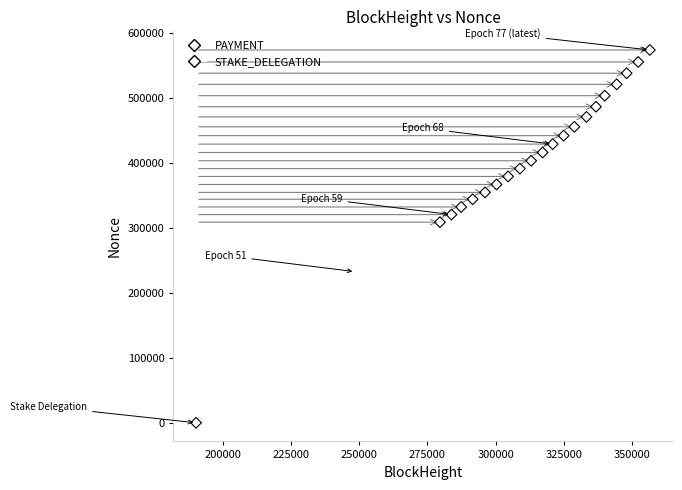

What are all the series names shown in the legend?

PAYMENT, STAKE_DELEGATION